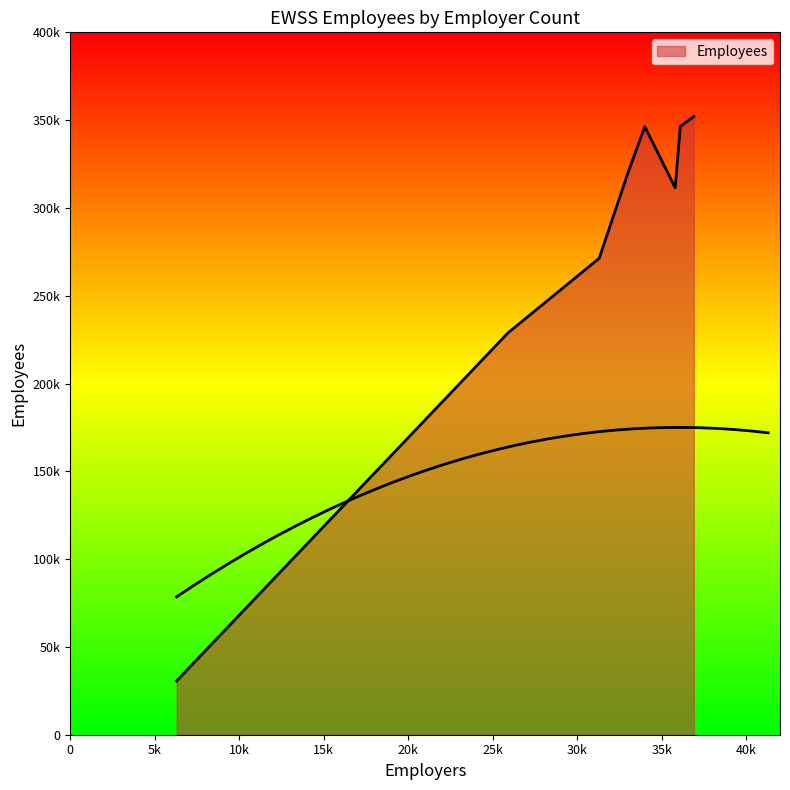

What is the difference between the second highest and second lowest values?

117600